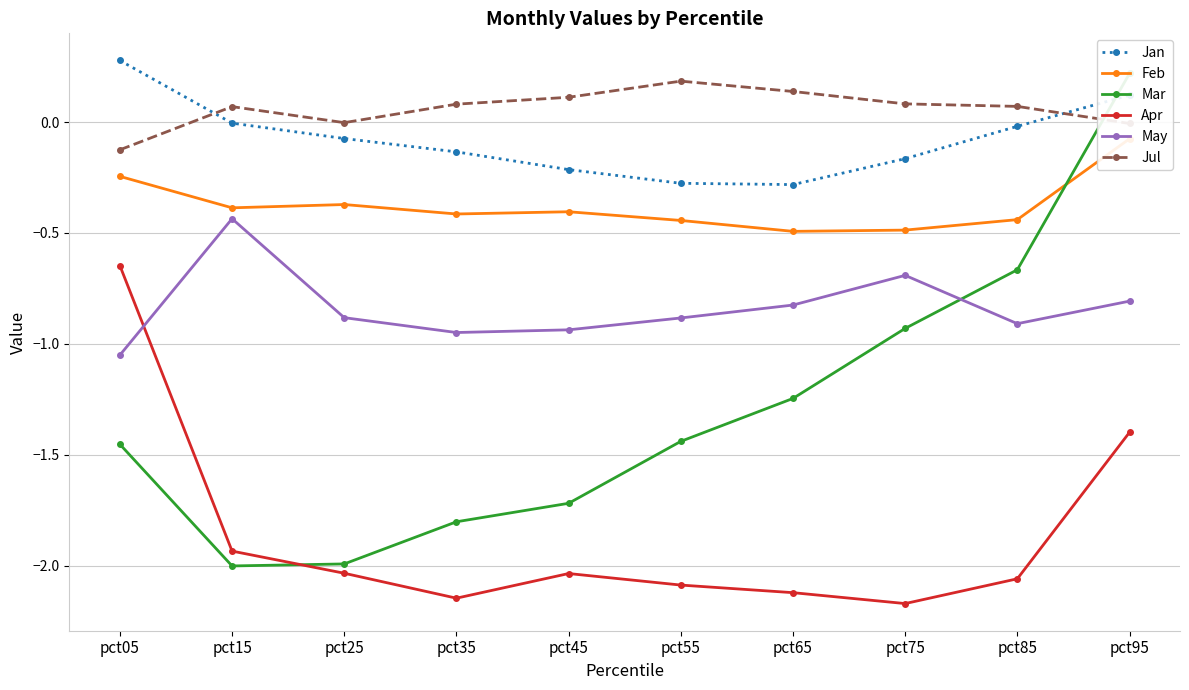

Is this an area chart (filled region under the line)?

No